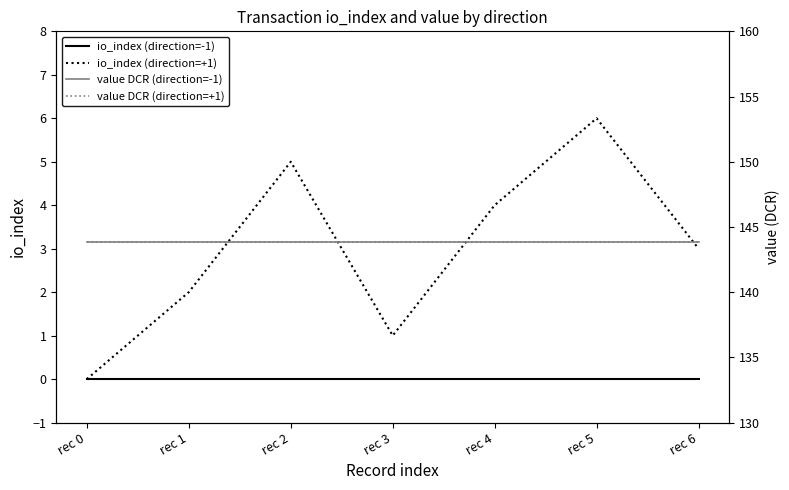

At which label does value DCR (direction=+1) reach its minimum?

rec 0